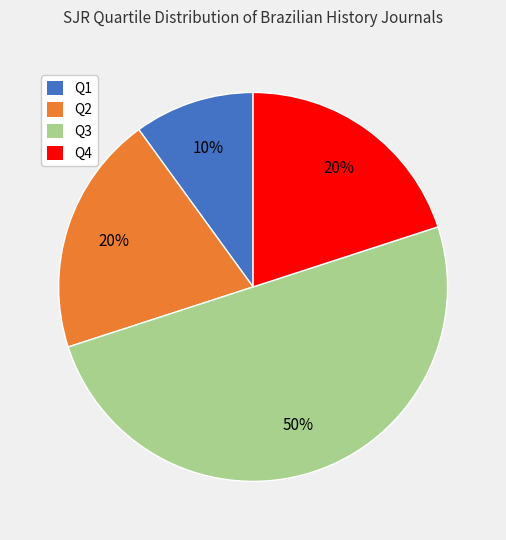

Does Q4 account for over 50% of the chart?

No